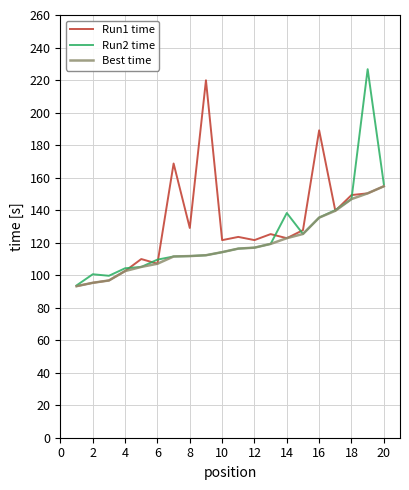

What is the maximum value for Best time?

154.7